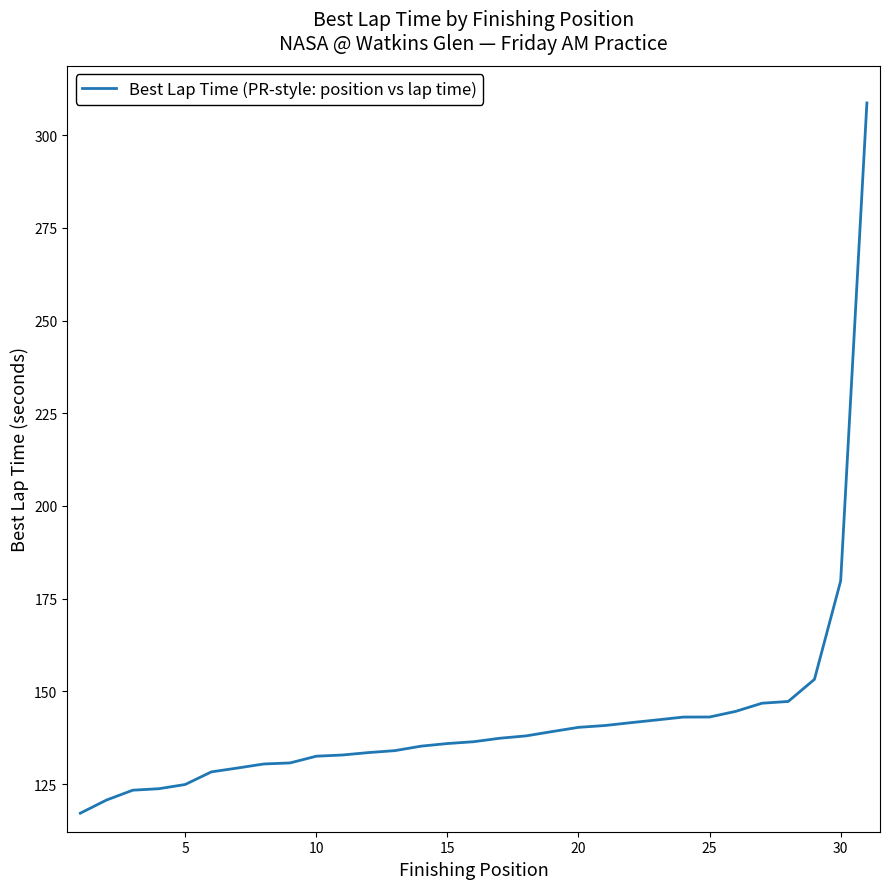

What is the minimum value shown in the chart?

117.2